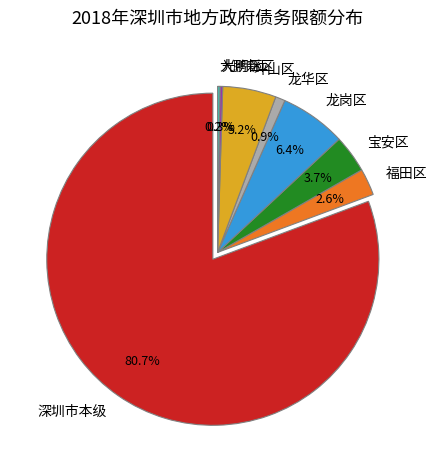

Which has a higher value, 龙华区 or 大鹏新区?

龙华区